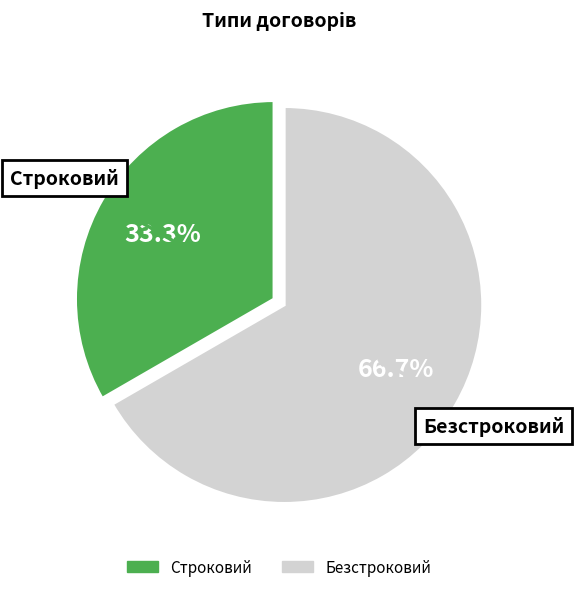

Which category has the smallest portion of the pie?

Строковий